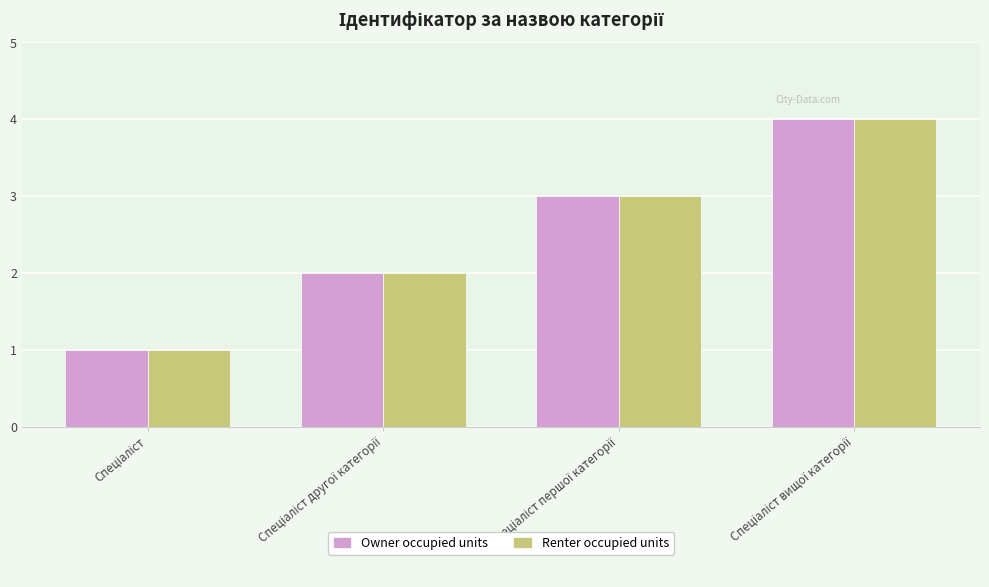

What are all the series names shown in the legend?

Owner occupied units, Renter occupied units